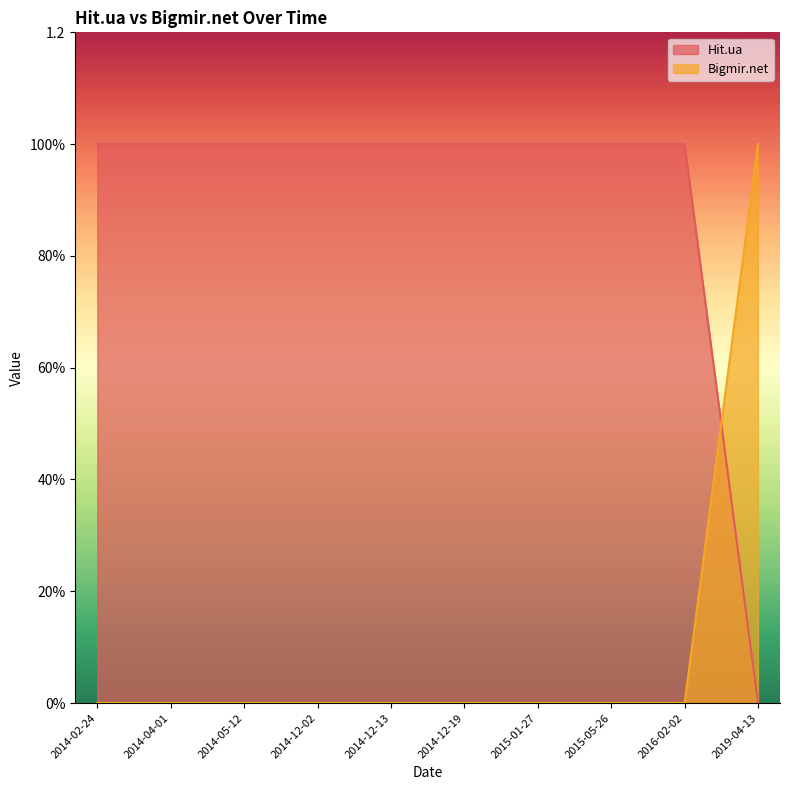

Reading left to right, transcribe all the data shown in this chart.

Hit.ua: 2019-04-13=0	2016-02-02=1	2015-05-26=1	2015-01-27=1	2014-12-19=1	2014-12-13=1	2014-12-02=1	2014-05-12=1	2014-04-01=1	2014-02-24=1
Bigmir.net: 2019-04-13=1	2016-02-02=0	2015-05-26=0	2015-01-27=0	2014-12-19=0	2014-12-13=0	2014-12-02=0	2014-05-12=0	2014-04-01=0	2014-02-24=0